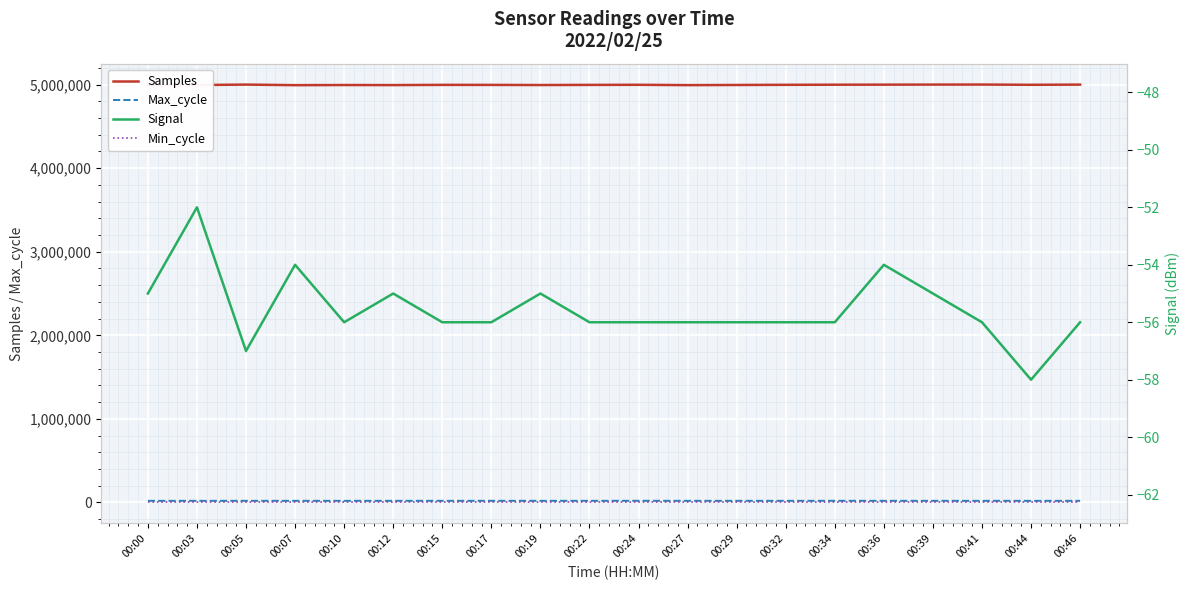

What are all the series names shown in the legend?

Samples, Max_cycle, Min_cycle, Signal